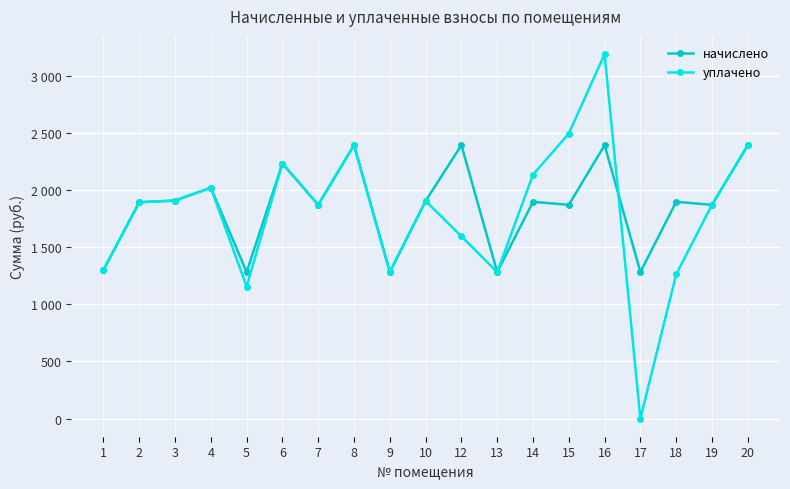

What are all the series names shown in the legend?

начислено, уплачено